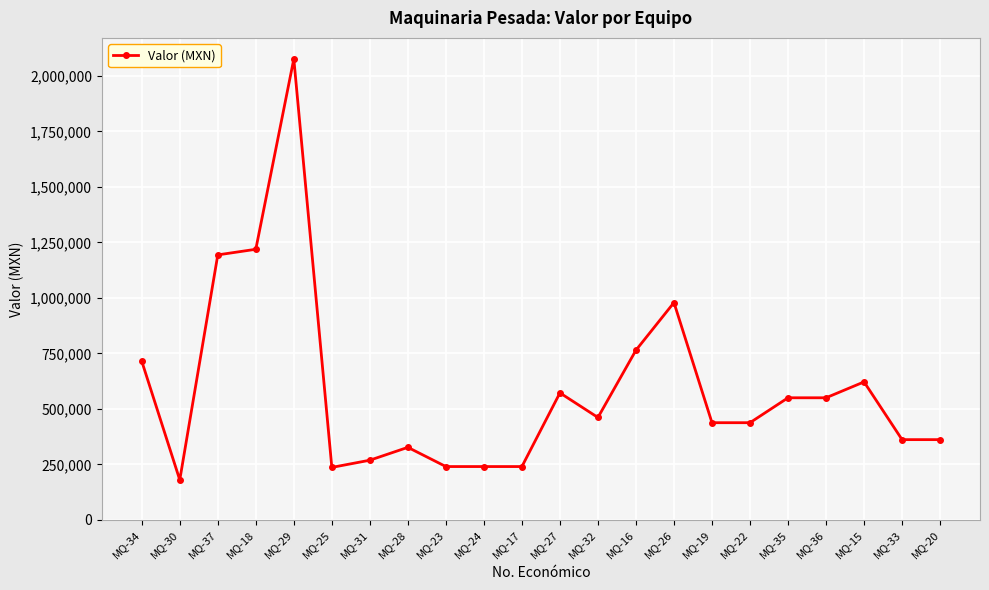

What is the maximum value shown in the chart?

2076052.4